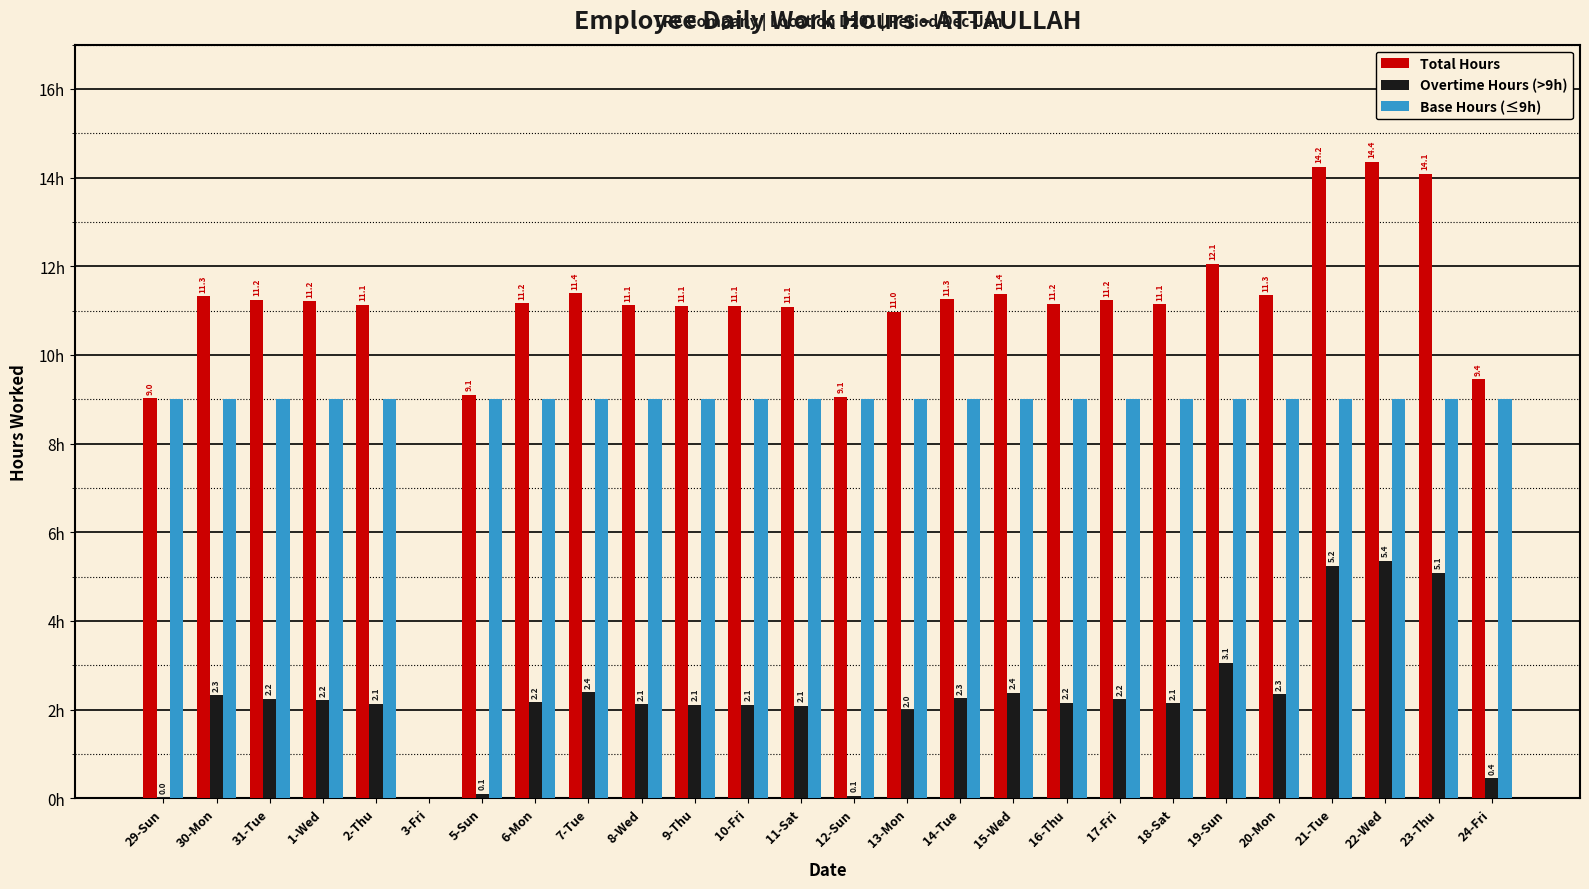

Which series has the largest total across all categories?

Total Hours